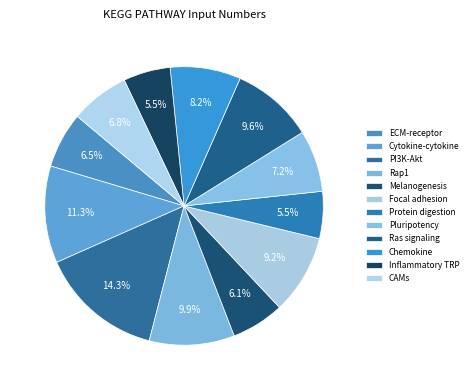

How many slices are in this pie chart?

12